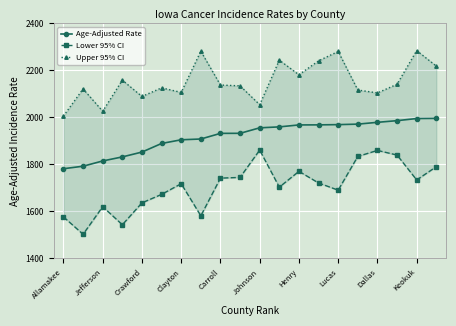

In Upper 95% CI, how many points are higher than both neighbors (excluding endpoints)?

7